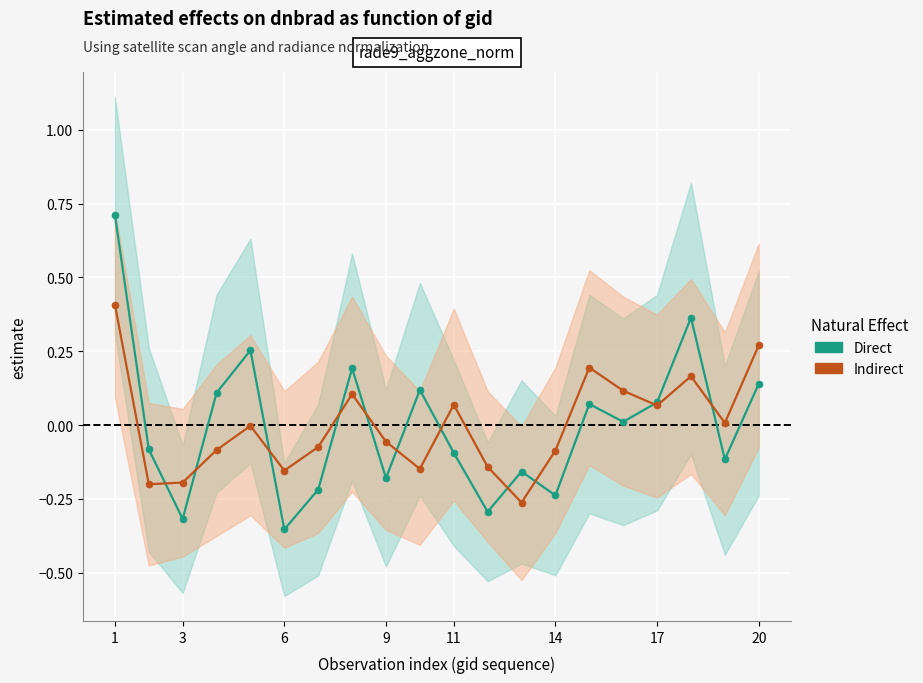

Between 17 and 19, which series saw the biggest shift?

Direct